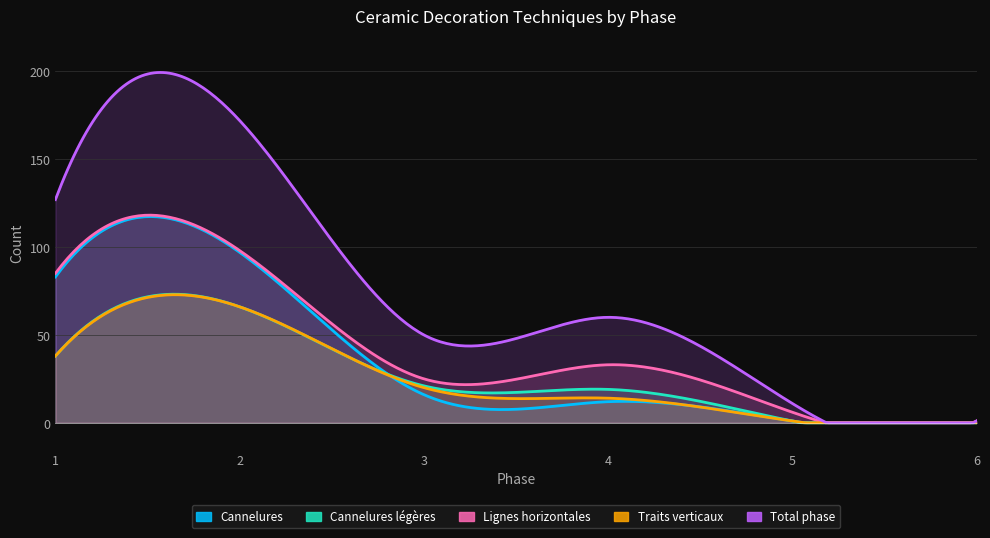

How many values in the Traits verticaux series exceed 20?

2